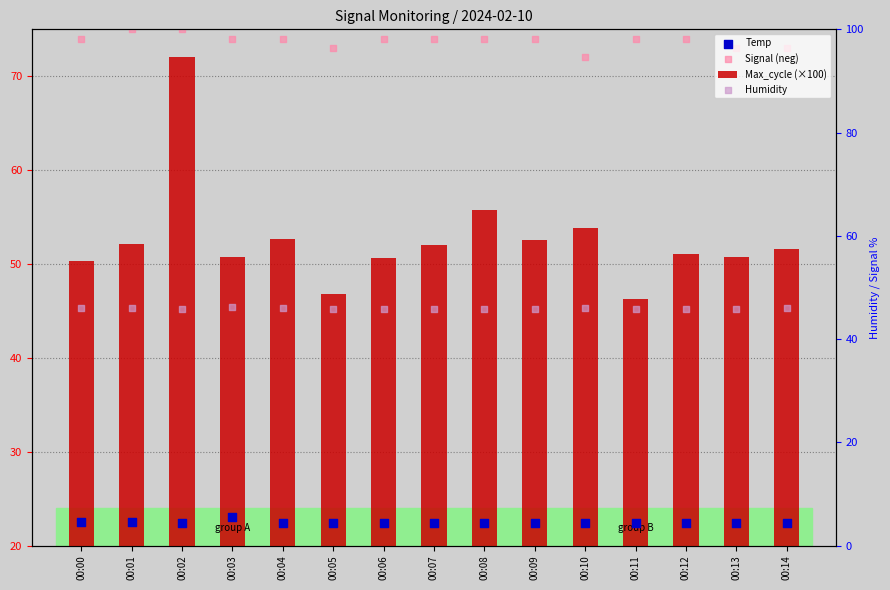

Which series contains the lowest Y value?

Temp